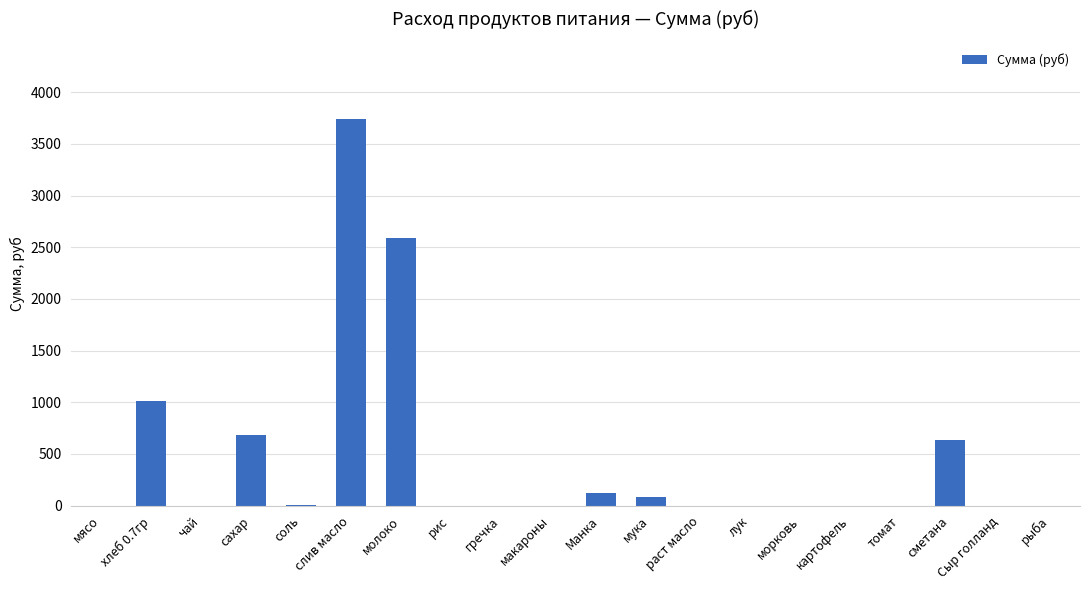

What is the maximum value shown in the chart?

3739.3